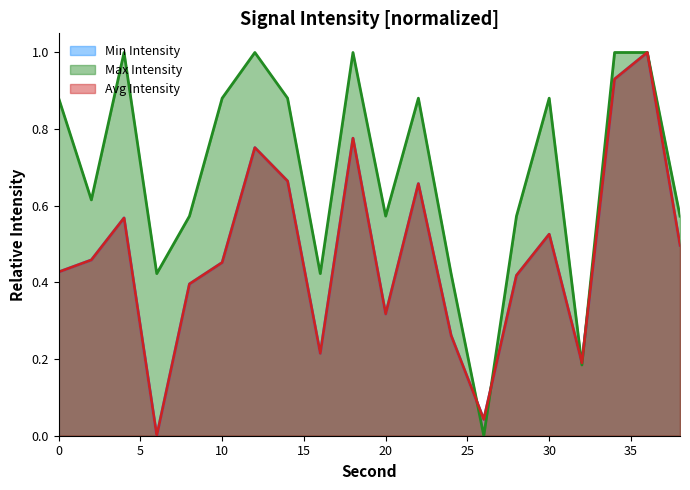

How many lines are shown in the chart?

3